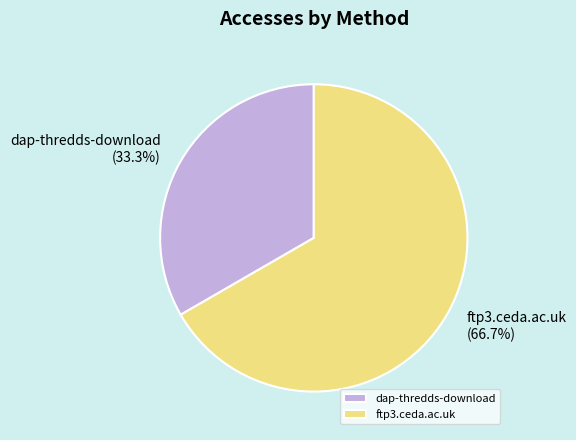

What percentage is NOT represented by ftp3.ceda.ac.uk?

33.3%